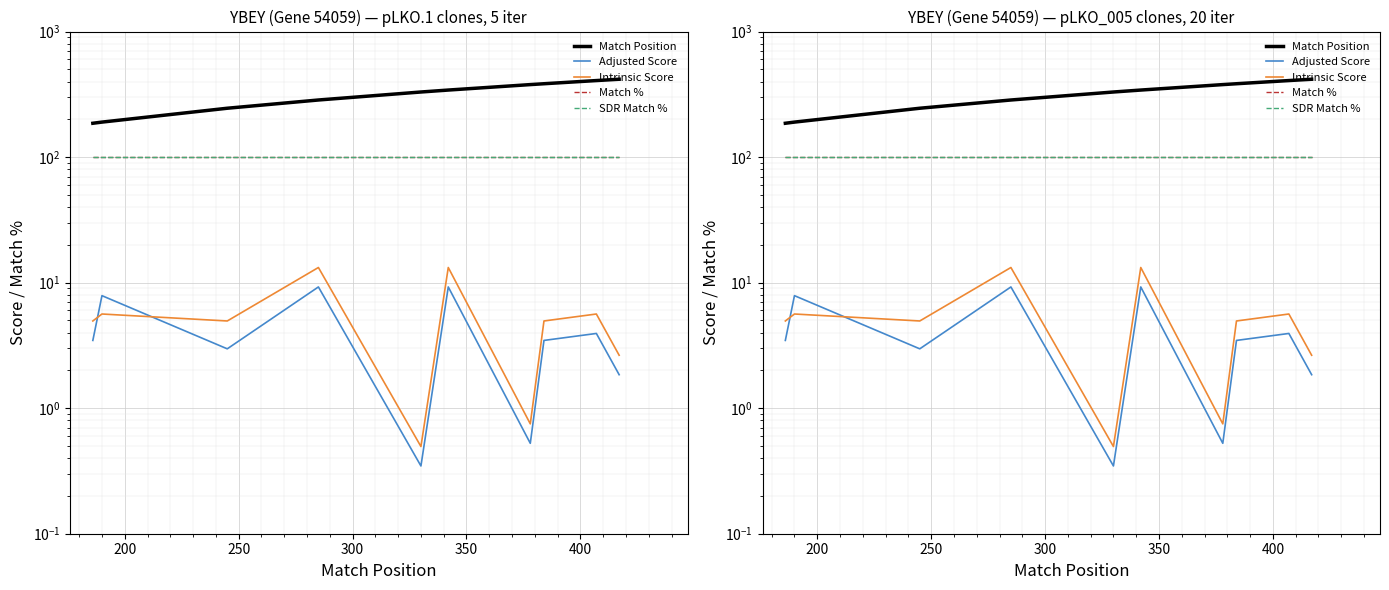

What is the average value of the Intrinsic Score series?

5.6